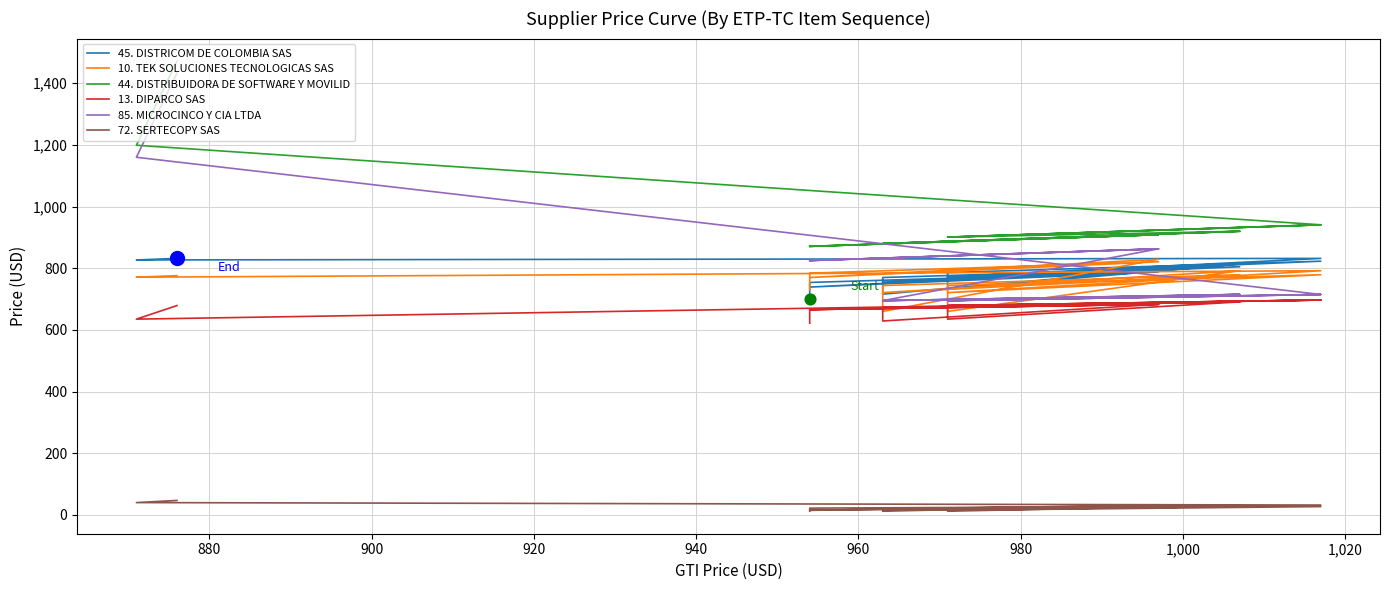

Which series has the largest total across all categories?

44. DISTRIBUIDORA DE SOFTWARE Y MOVILID